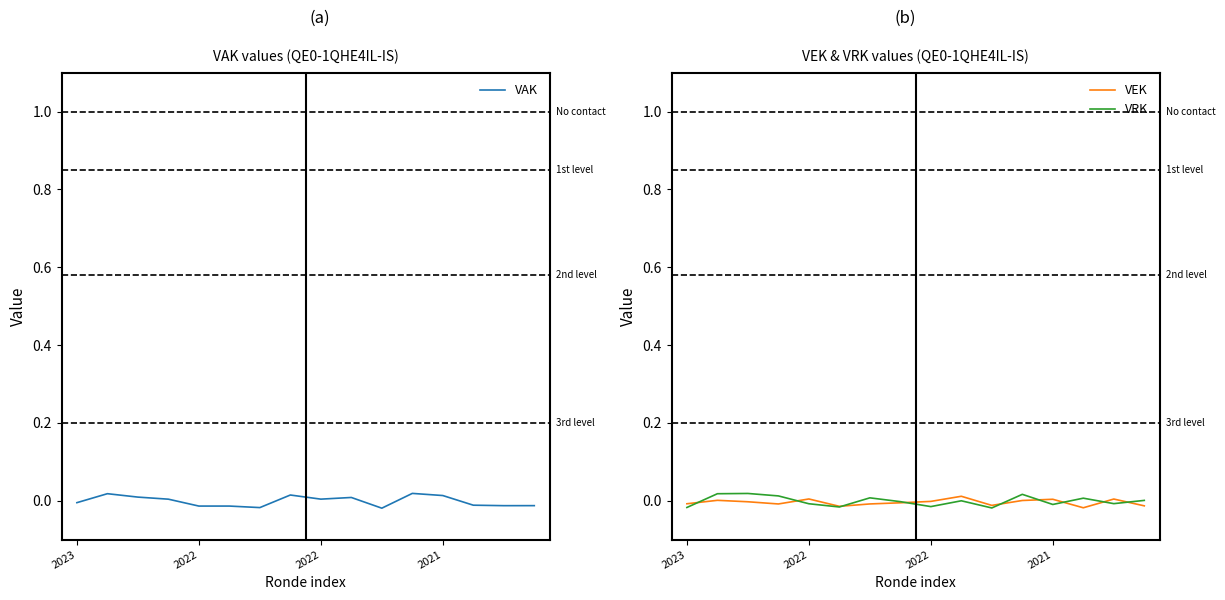

How many interior local valleys does the VEK series have?

4